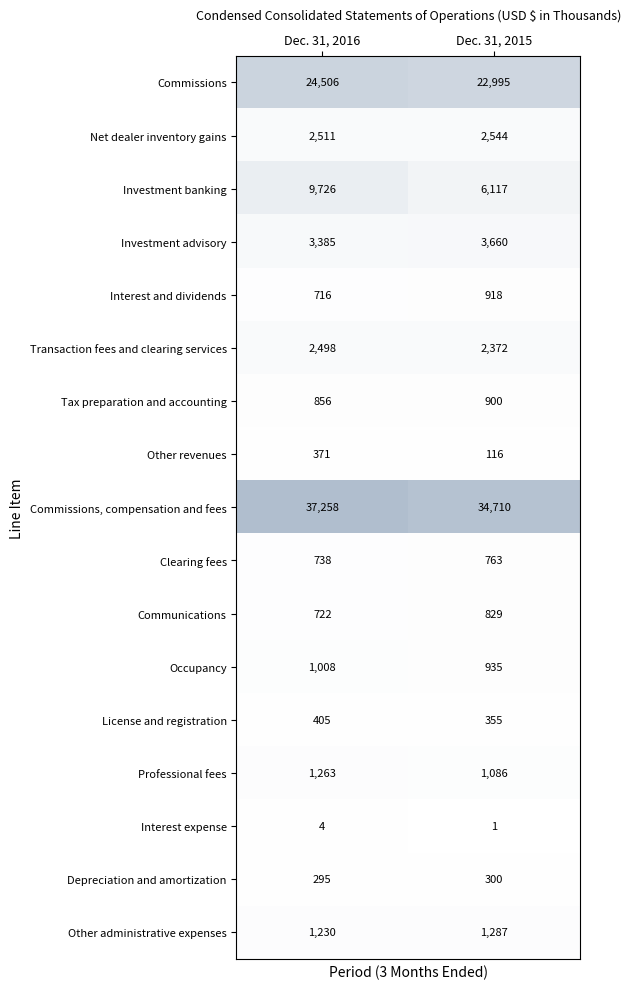

Which category has the lowest value in the Transaction fees and clearing services series?

Dec. 31, 2015